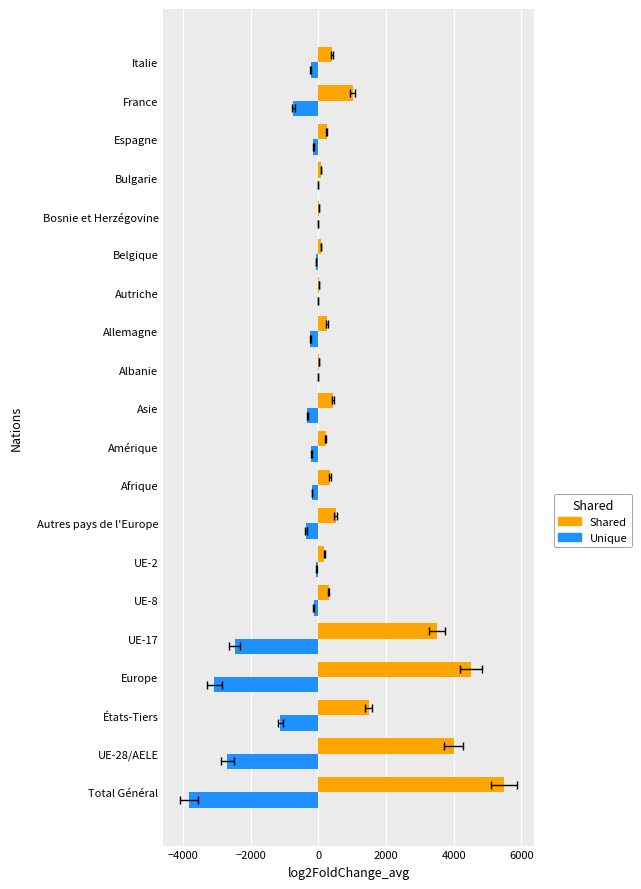

How many values in the Shared series exceed 339?

9